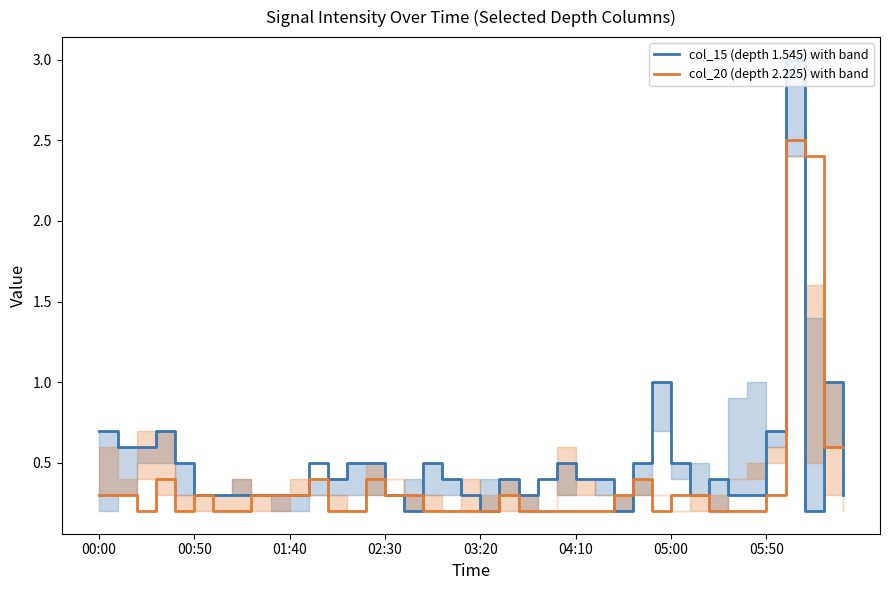

Is the value of col_15 (depth 1.545) with band at 39 greater than the value of col_20 (depth 2.225) with band at 34?

Yes